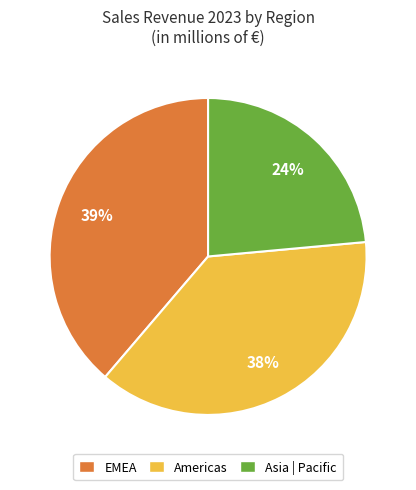

Does any single category account for the majority?

No